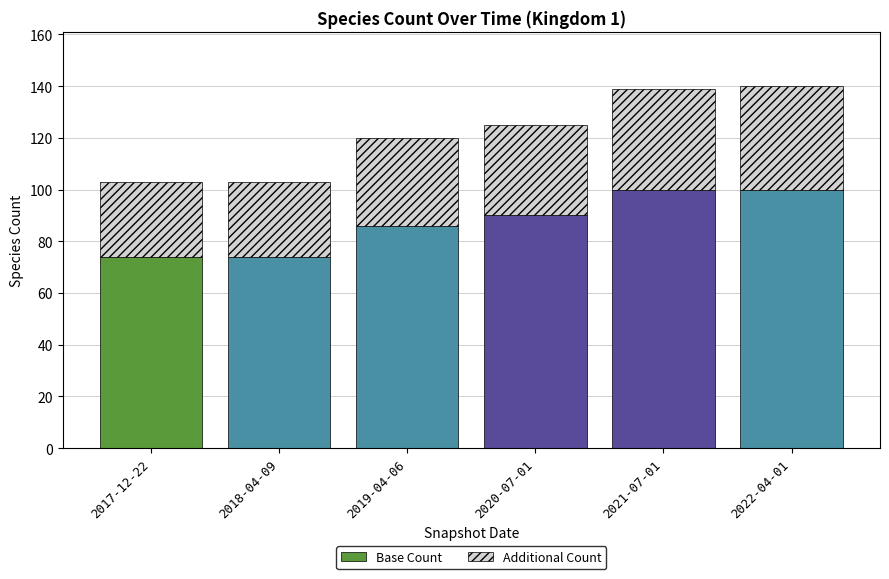

The value of Base Count at 2020-07-01 is 90. True or false?

True